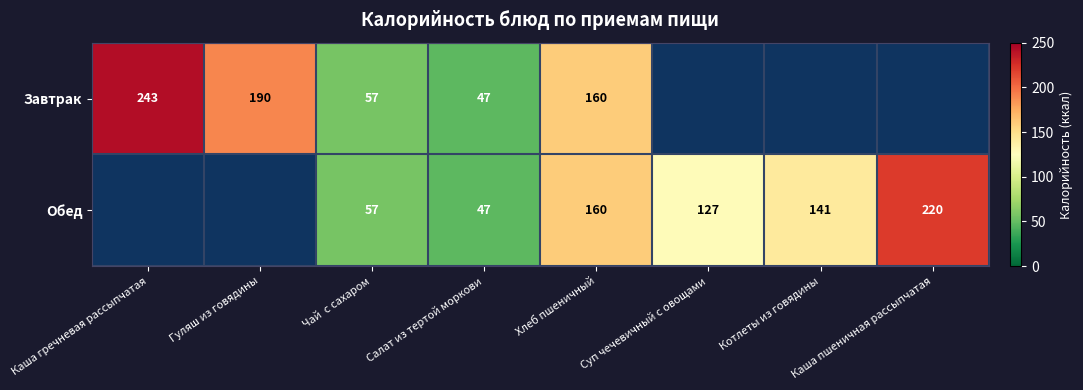

At which category is the sum across all series the highest?

Хлеб пшеничный